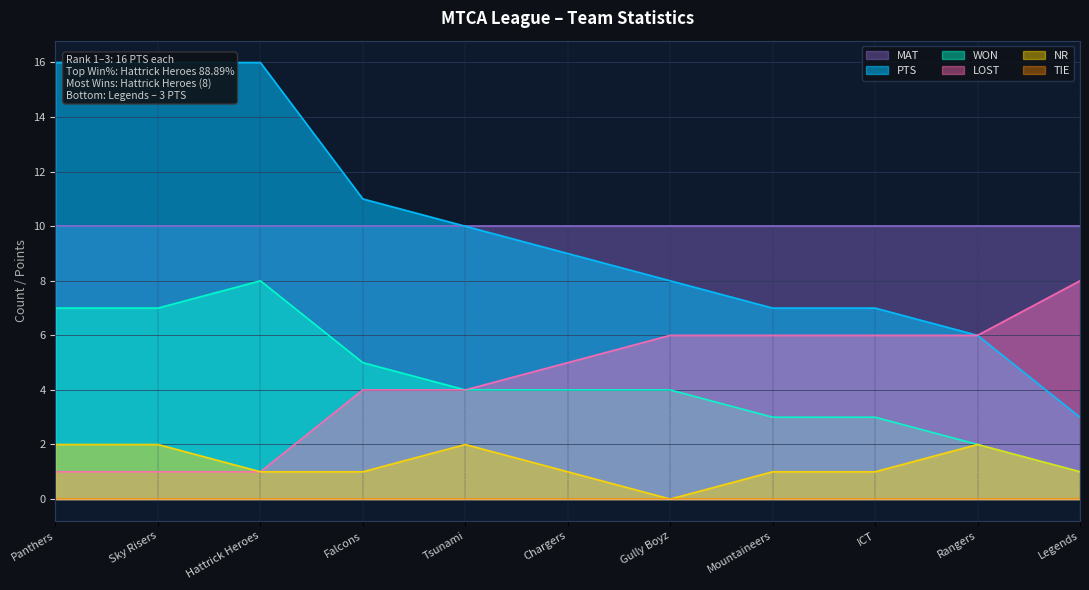

How many data points does each series have?

11